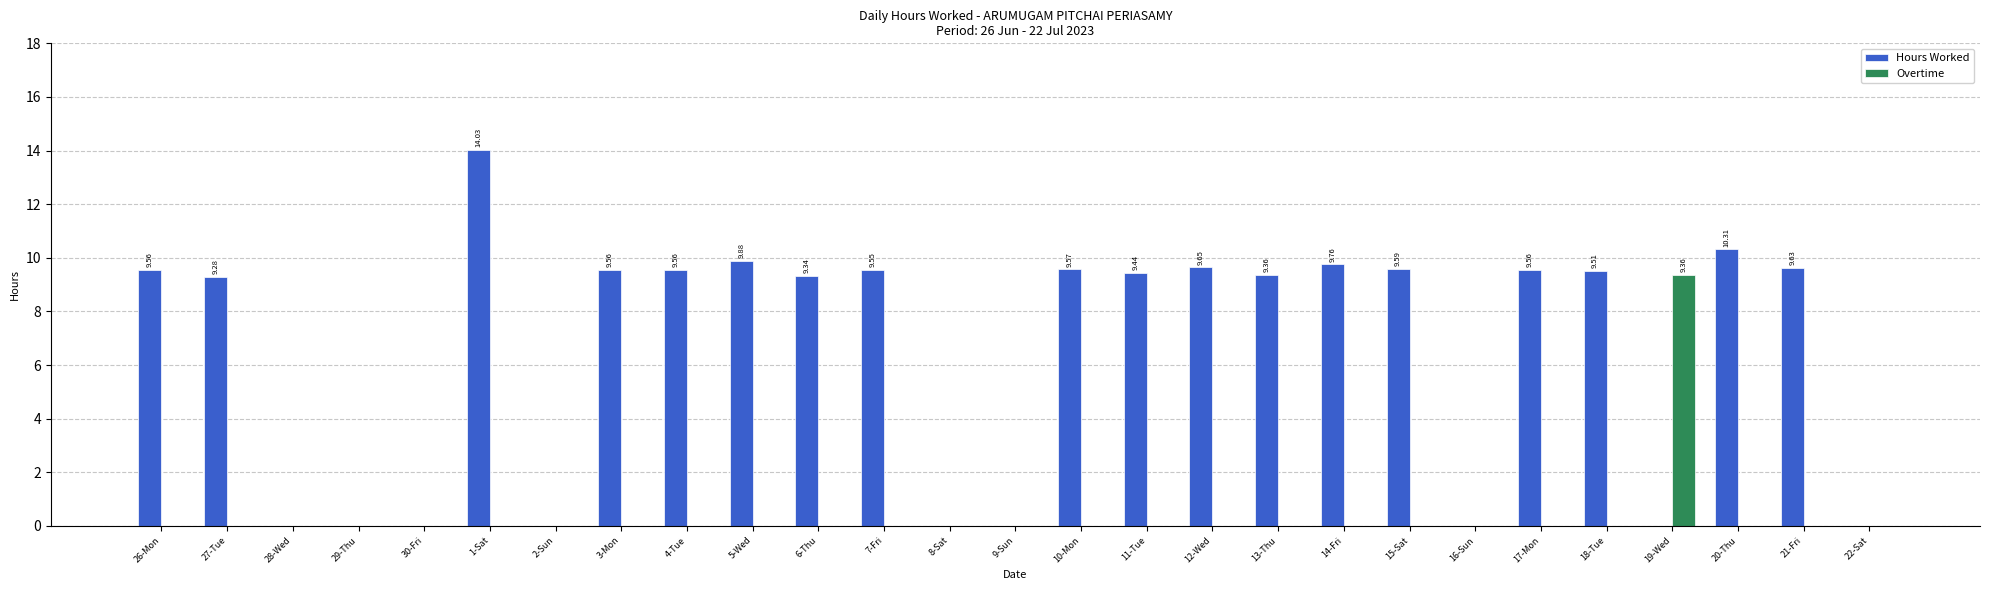

What is the sum of all Overtime values?

9.4